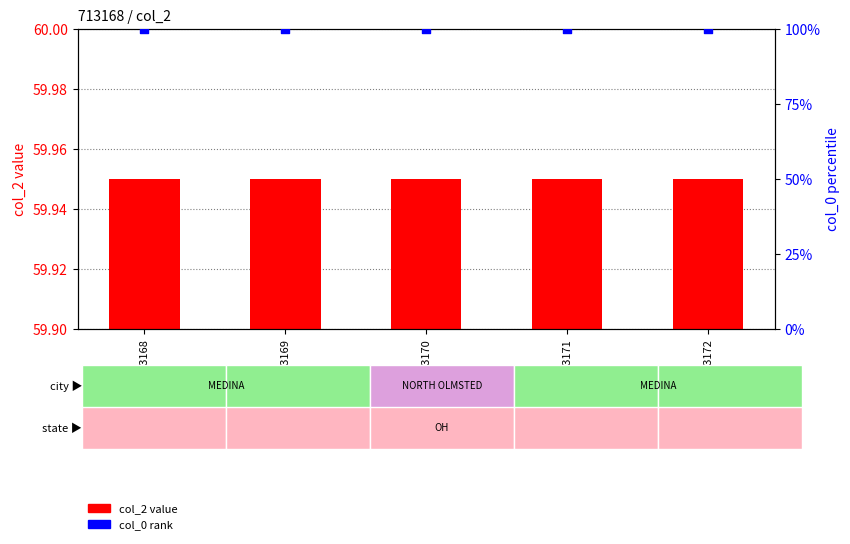

What are all the series names shown in the legend?

col_2 value, col_0 rank